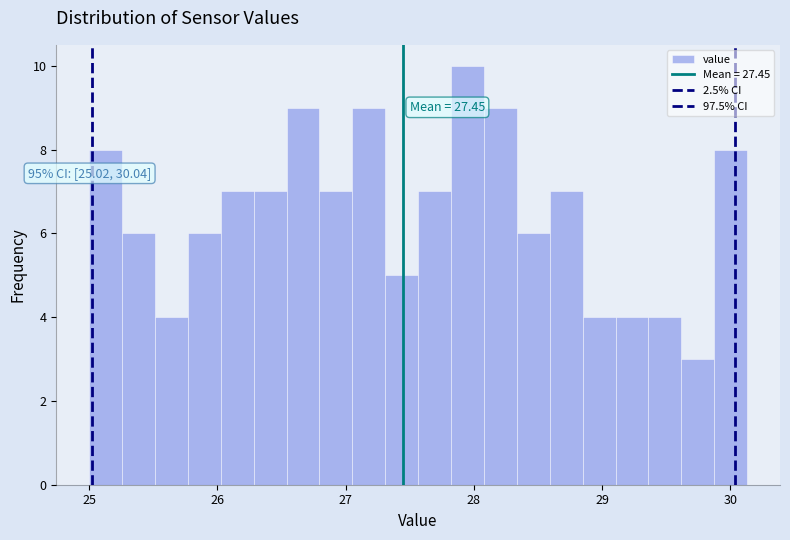

Around what value on the x-axis is the tallest bar? Give the approximate position of its centre, as read against the axis.

27.9